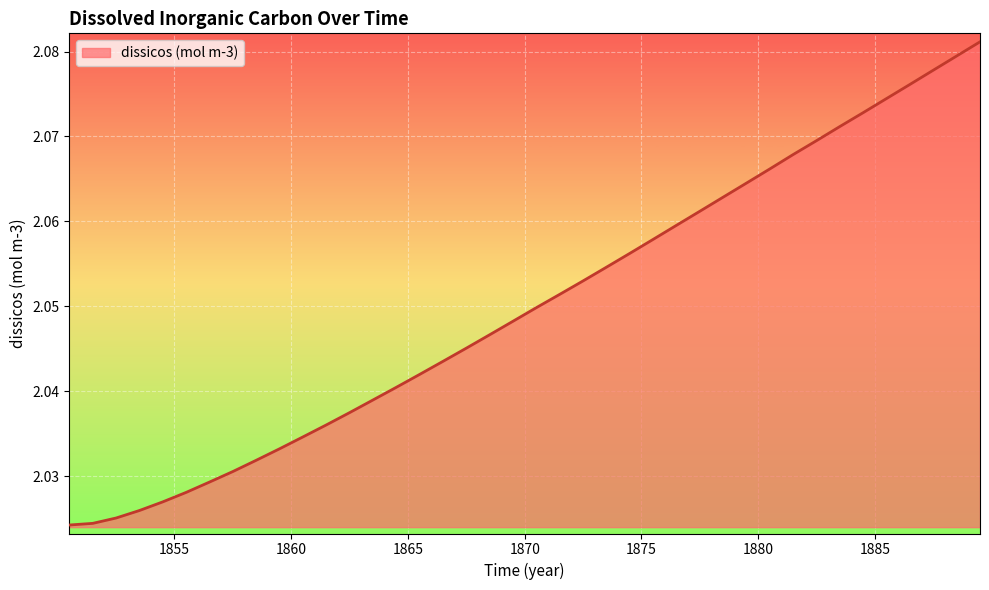

What is the maximum value shown in the chart?

2.1